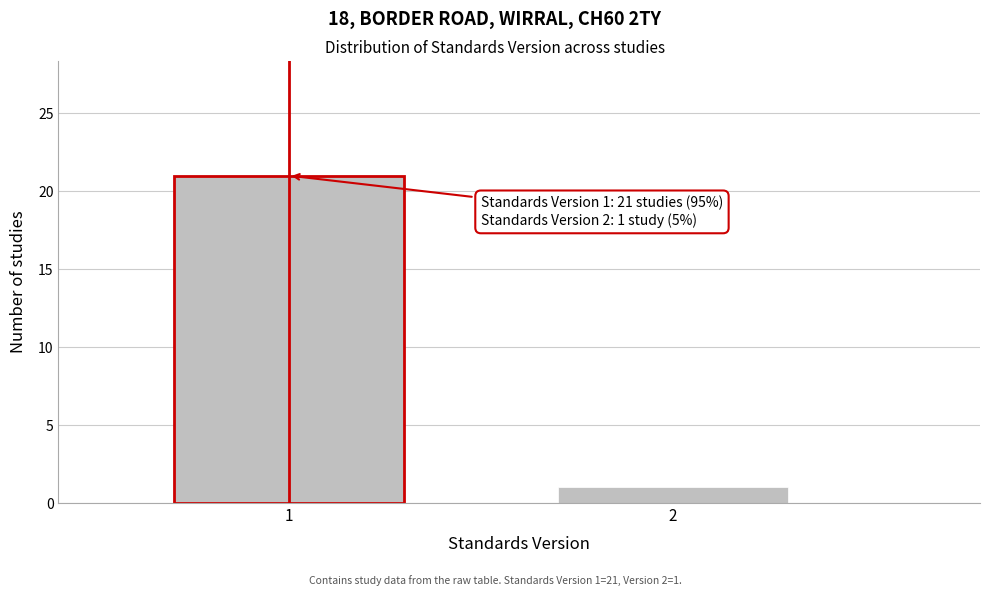

Reading left to right, list all the values displayed in this chart.

1=21	2=1